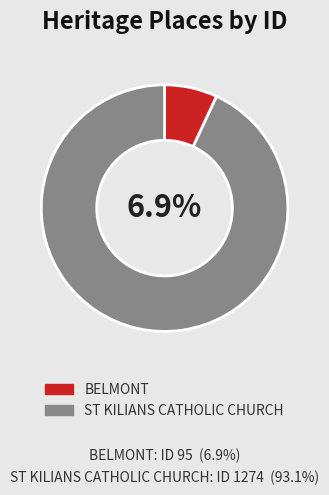

Is there a majority slice in this chart?

Yes